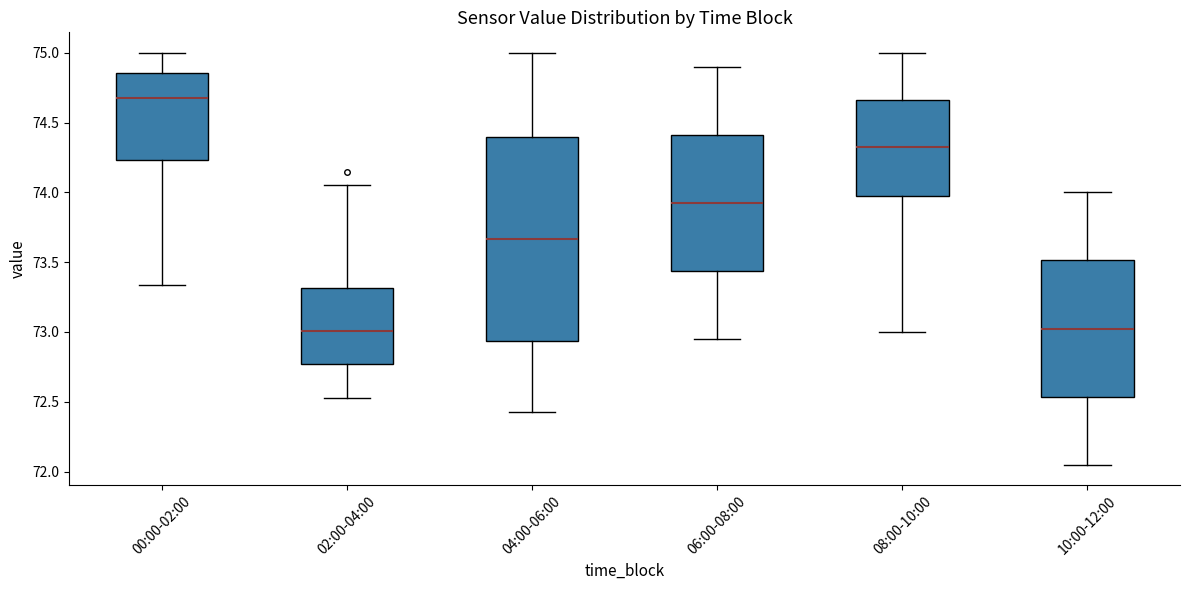

Reading left to right, read every box against the y-axis: the position of its median line, the range the box covers, and the ends of its whiskers. The values are not printed on the chart, so give them approximately, as read against the axis.

00:00-02:00: median 74.70, box 74.25 to 74.85, whiskers 73.35 to 75.00
02:00-04:00: median 73.00, box 72.75 to 73.30, whiskers 72.55 to 74.05
04:00-06:00: median 73.65, box 72.95 to 74.40, whiskers 72.45 to 75.00
06:00-08:00: median 73.95, box 73.45 to 74.40, whiskers 72.95 to 74.90
08:00-10:00: median 74.35, box 74.00 to 74.65, whiskers 73.00 to 75.00
10:00-12:00: median 73.05, box 72.55 to 73.50, whiskers 72.05 to 74.00